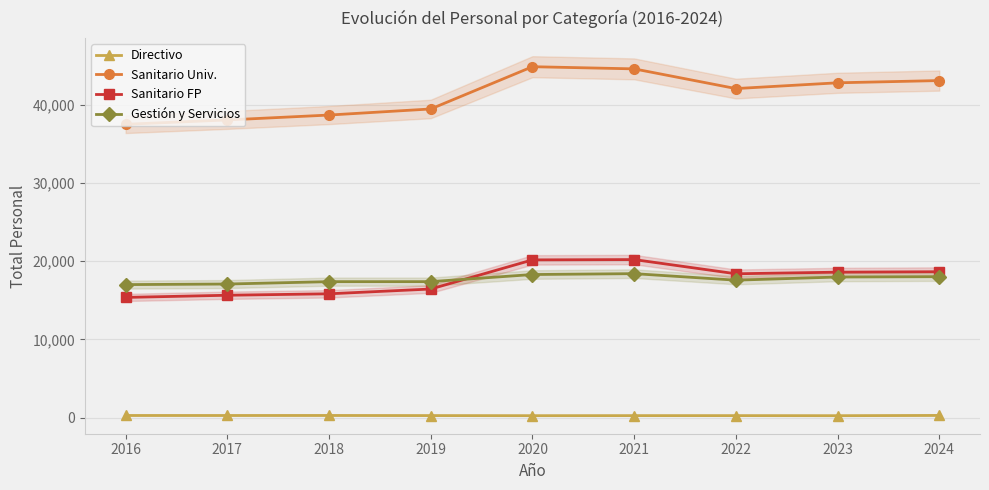

What is the difference between the Gestión y Servicios values at 2017 and 2021?

1328